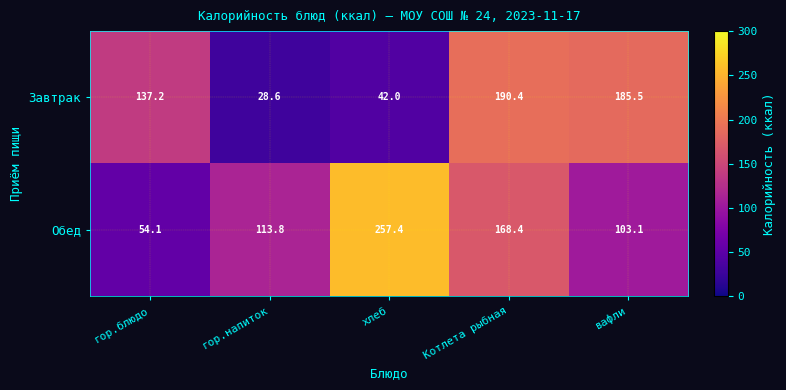

What value does the Обед series have at вафли?

103.1